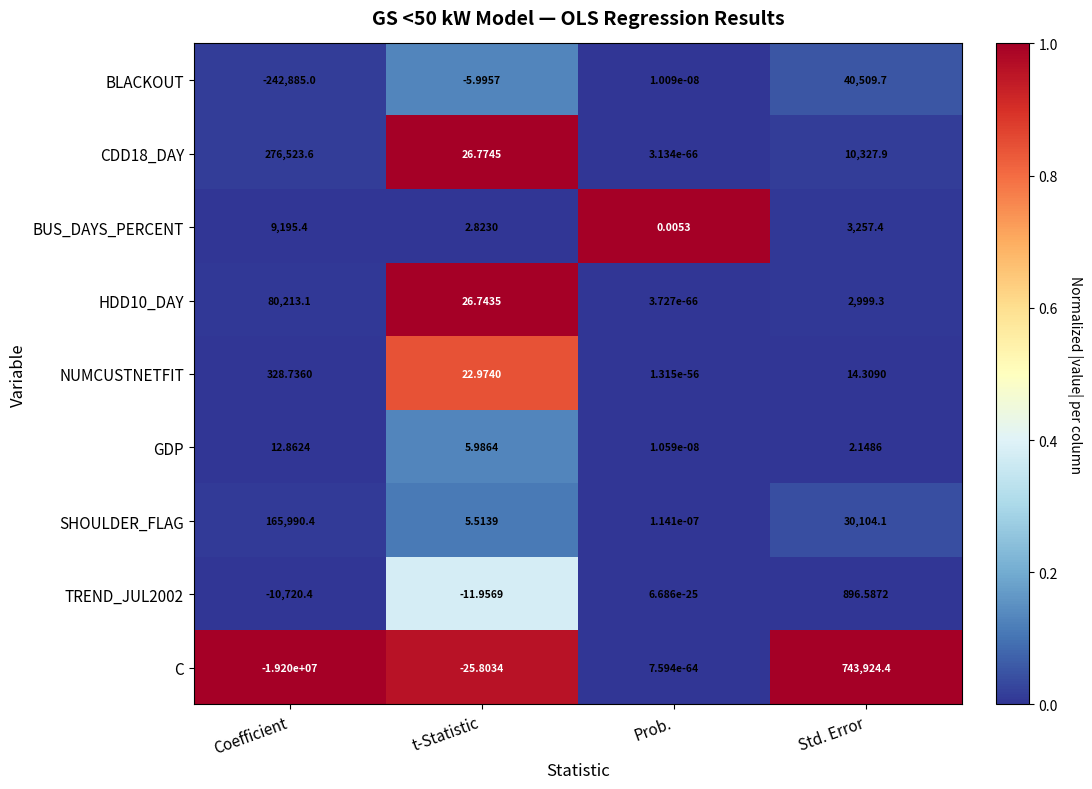

Rank the categories by CDD18_DAY value from highest to lowest.

Coefficient, Std. Error, t-Statistic, Prob.